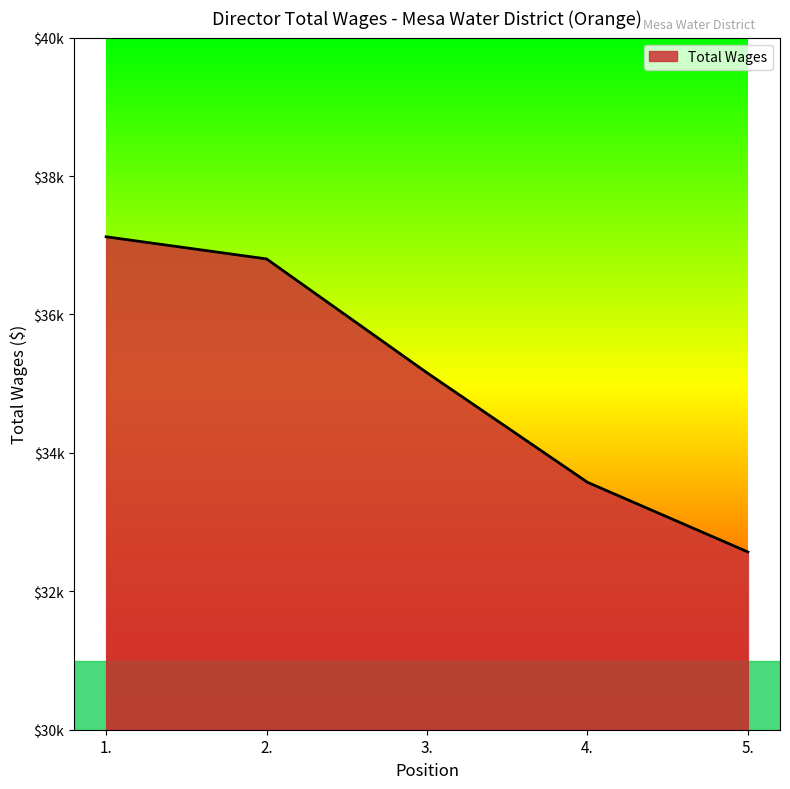

Which has a higher value, 2. or 1.?

1.